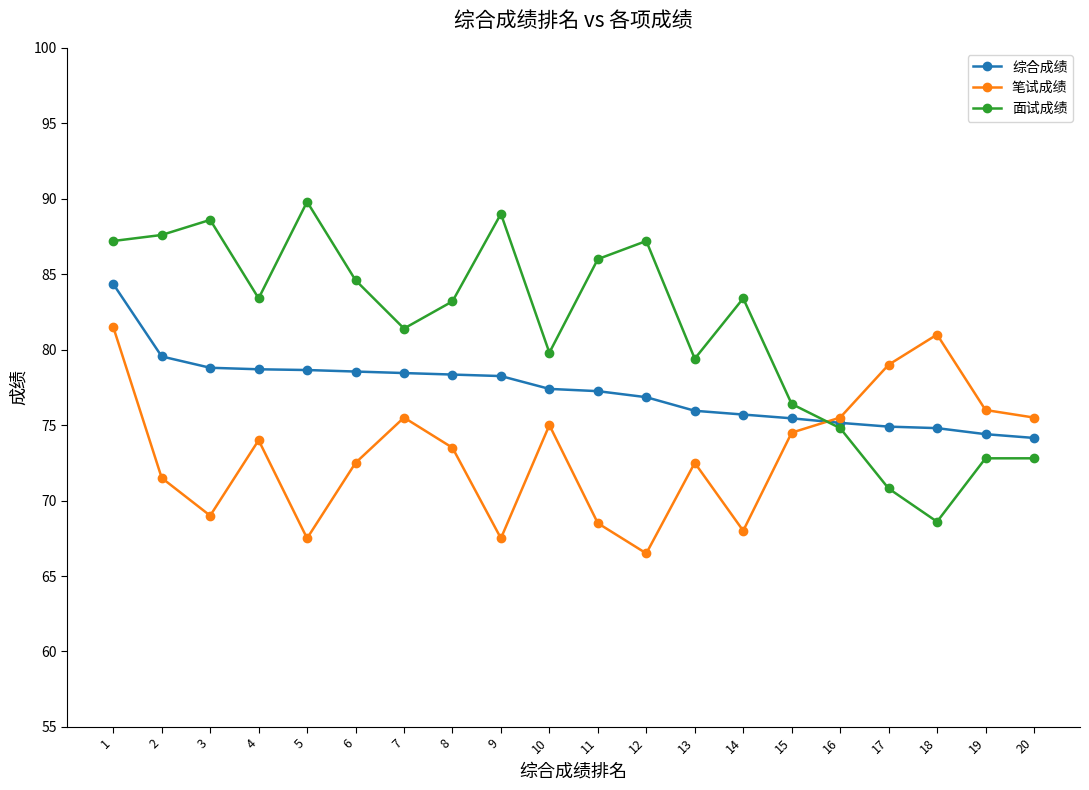

The 笔试成绩 series shows 110.7 at 1. True or false?

False